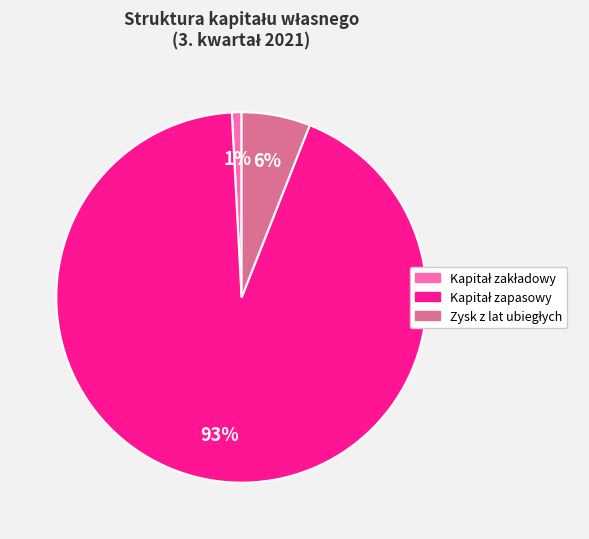

To the nearest percent, what is the average slice percentage?

33%